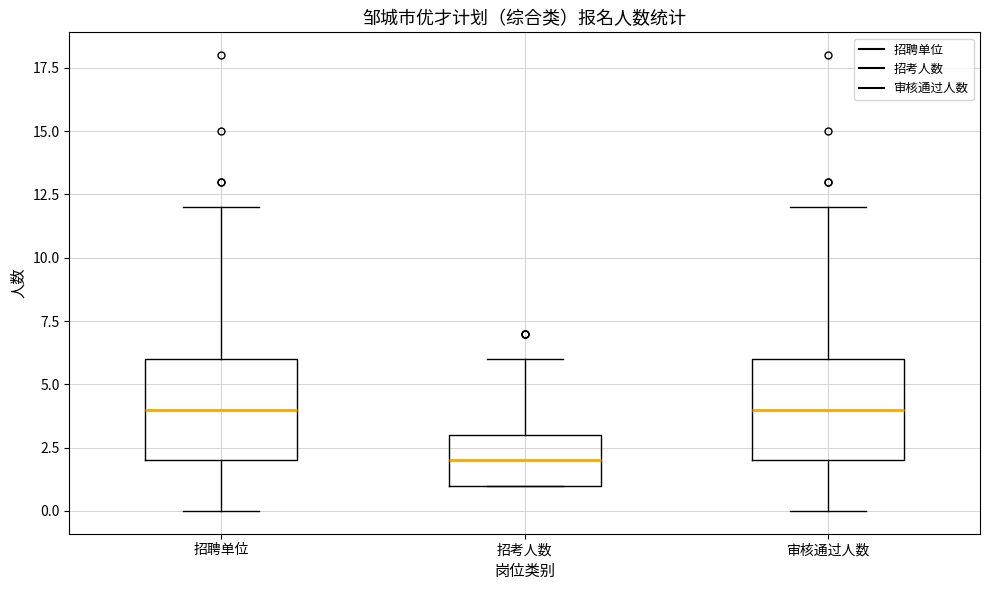

Reading left to right, read every box against the y-axis: the position of its median line, the range the box covers, and the ends of its whiskers. The values are not printed on the chart, so give them approximately, as read against the axis.

招聘单位: median 4, box 2 to 6, whiskers 0 to 12
招考人数: median 2, box 1 to 3, whiskers 1 to 6
审核通过人数: median 4, box 2 to 6, whiskers 0 to 12